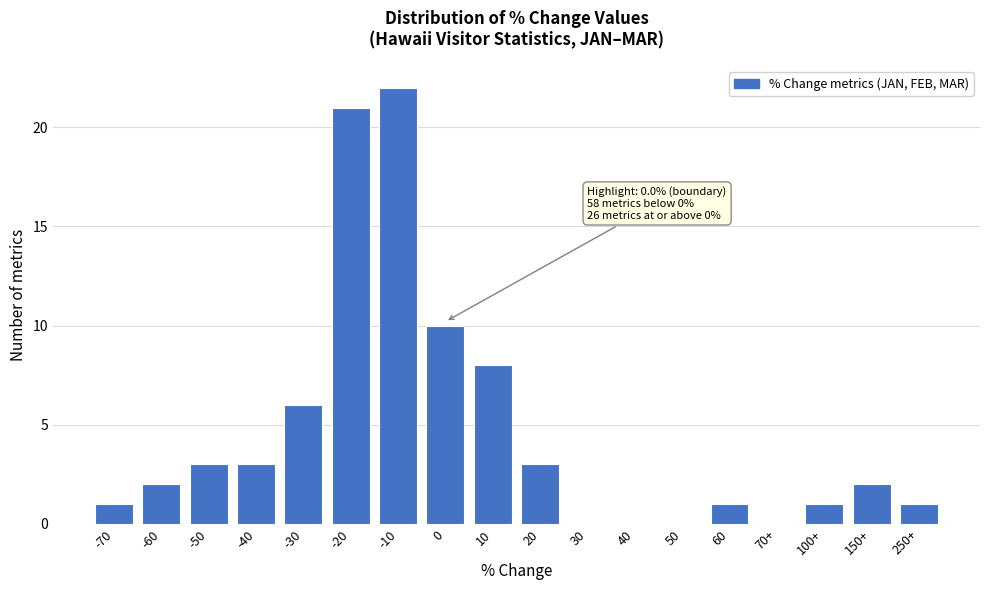

Reading left to right, what are all the values shown in this chart?

-70=1	-60=2	-50=3	-40=3	-30=6	-20=21	-10=22	0=10	10=8	20=3	30=0	40=0	50=0	60=1	70+=0	100+=1	150+=2	250+=1